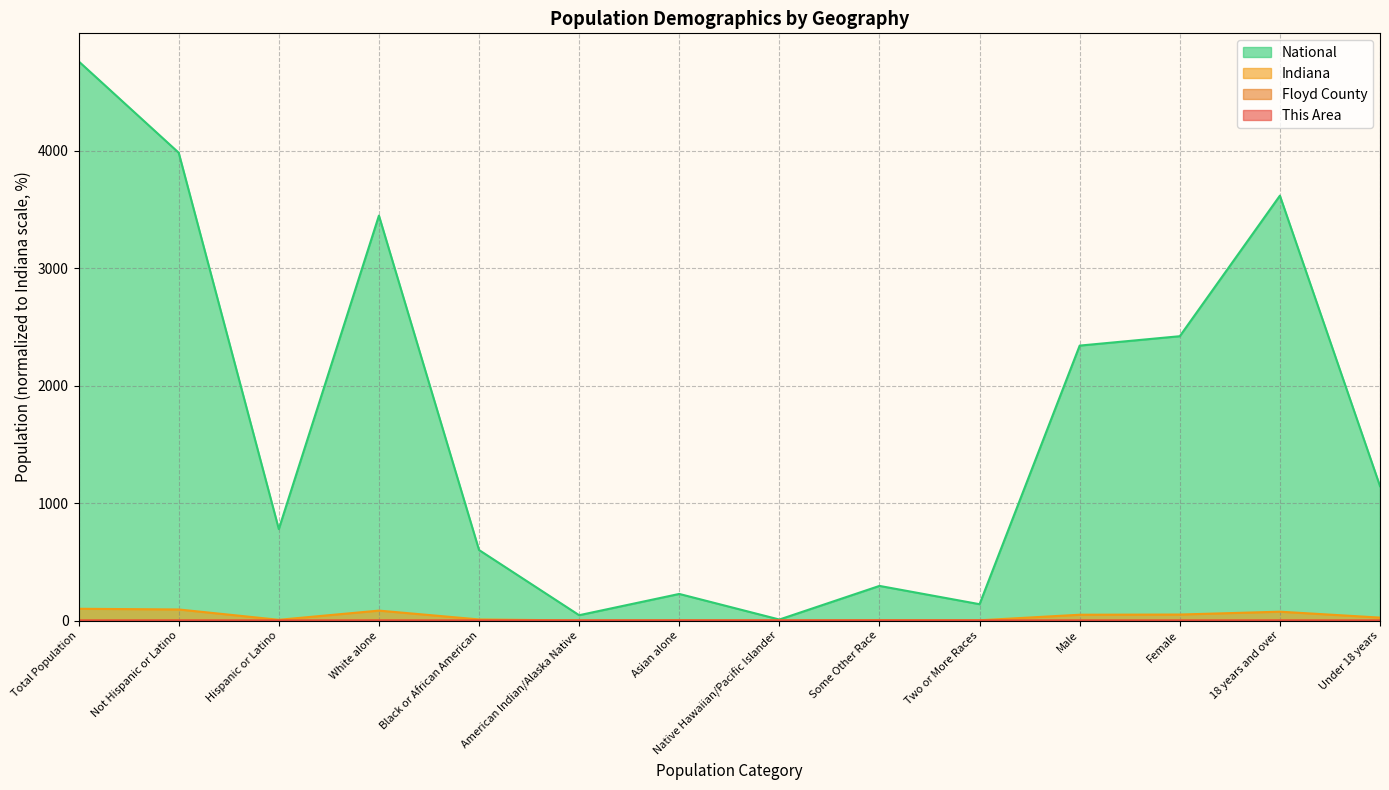

The value of National at Some Other Race is 294.7. True or false?

True